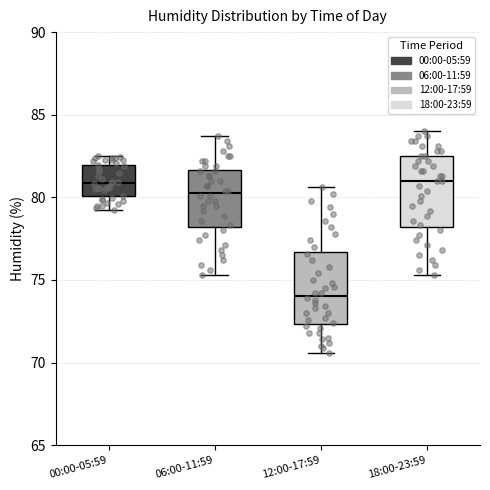

Which box's median line is the lowest?

12:00-17:59